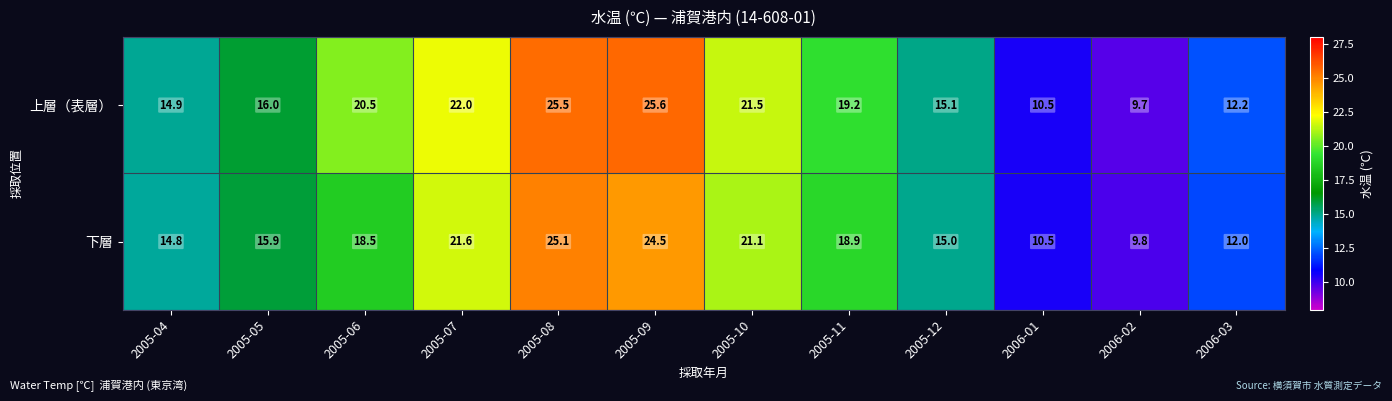

What is the difference between the highest and lowest values at 2005-10?

0.4